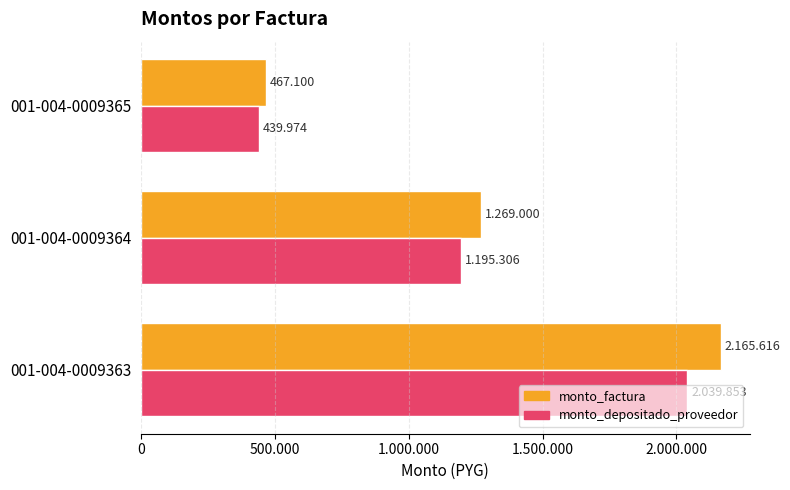

What are all the series names shown in the legend?

monto_factura, monto_depositado_proveedor